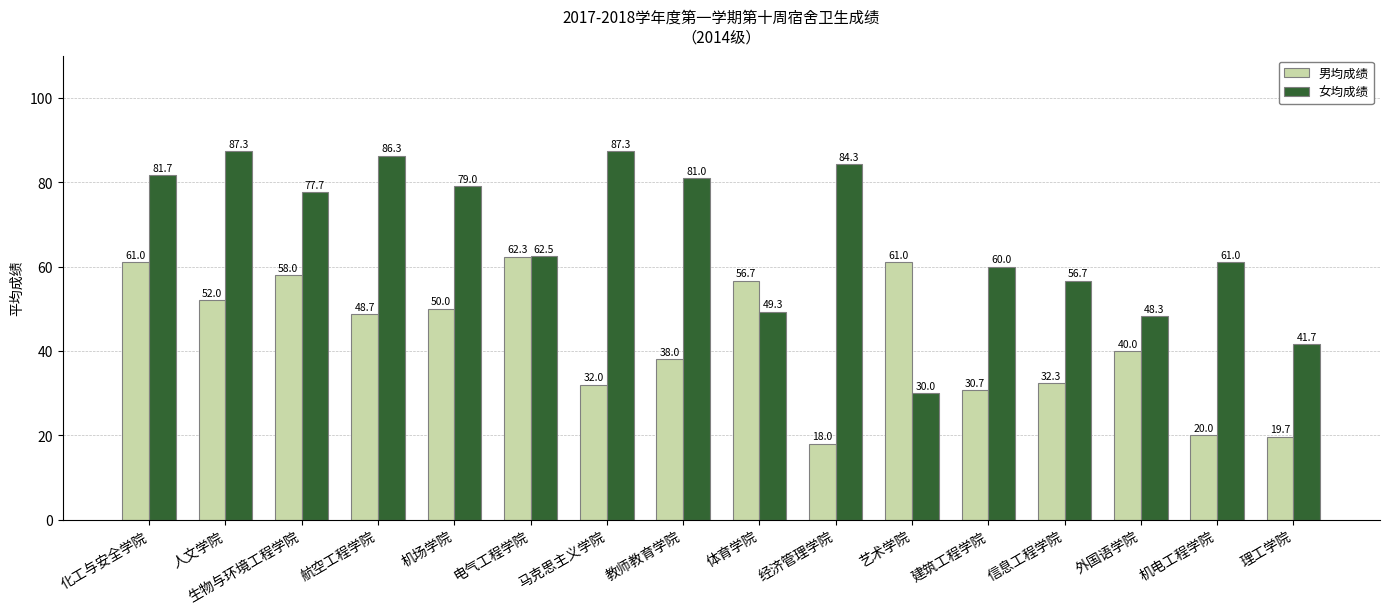

The 男均成绩 series shows 27.0 at 体育学院. True or false?

False